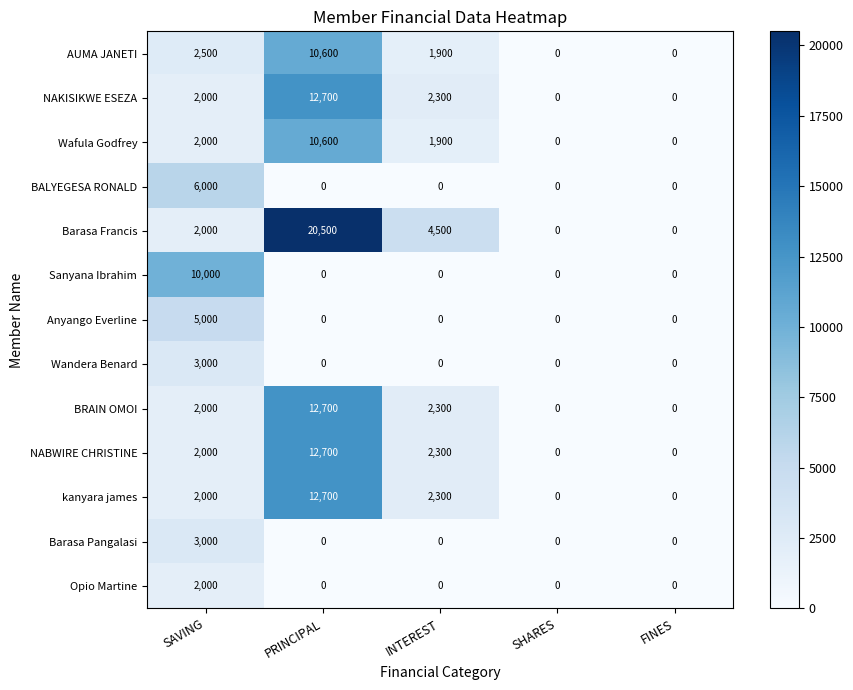

Which label corresponds to the largest value in the chart?

PRINCIPAL